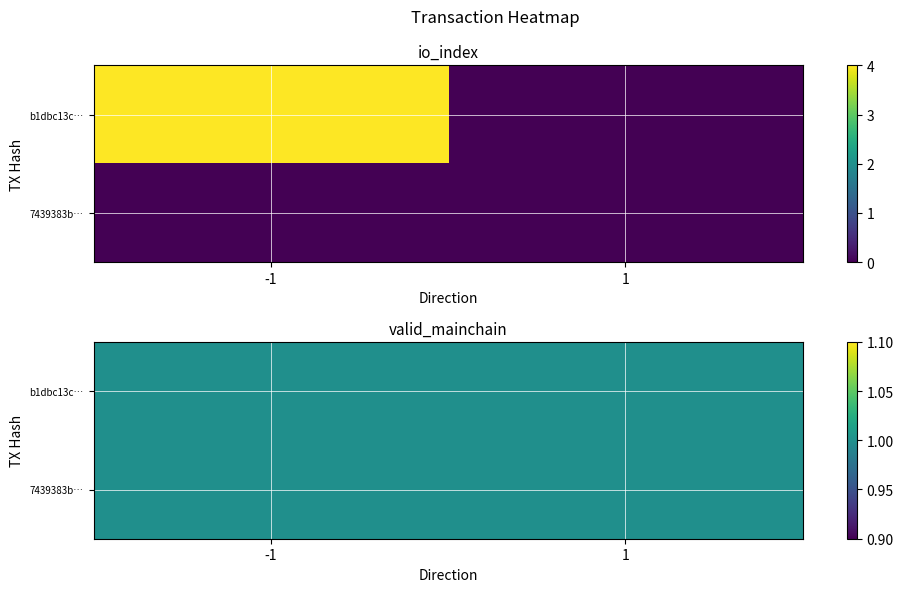

Reading right to left, extract all data points from this chart.

b1dbc13cc75ae7a4954a3914dca723429baf48b: 1=0	-1=4
7439383b02ca1379f5065102751caf6865fc40d: 1=0	-1=0